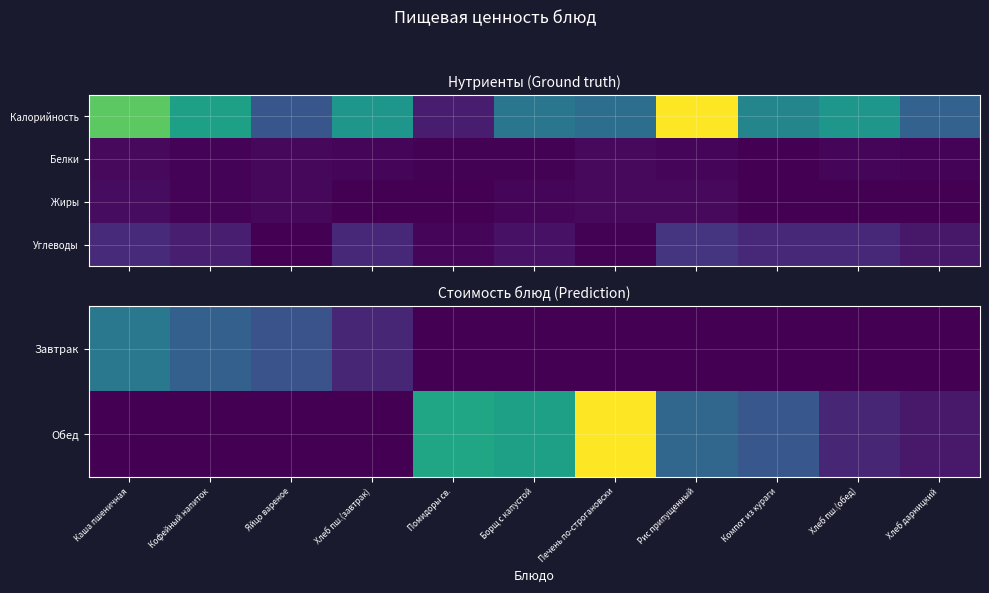

At which category does the chart reach its peak across all series?

Рис припущенный